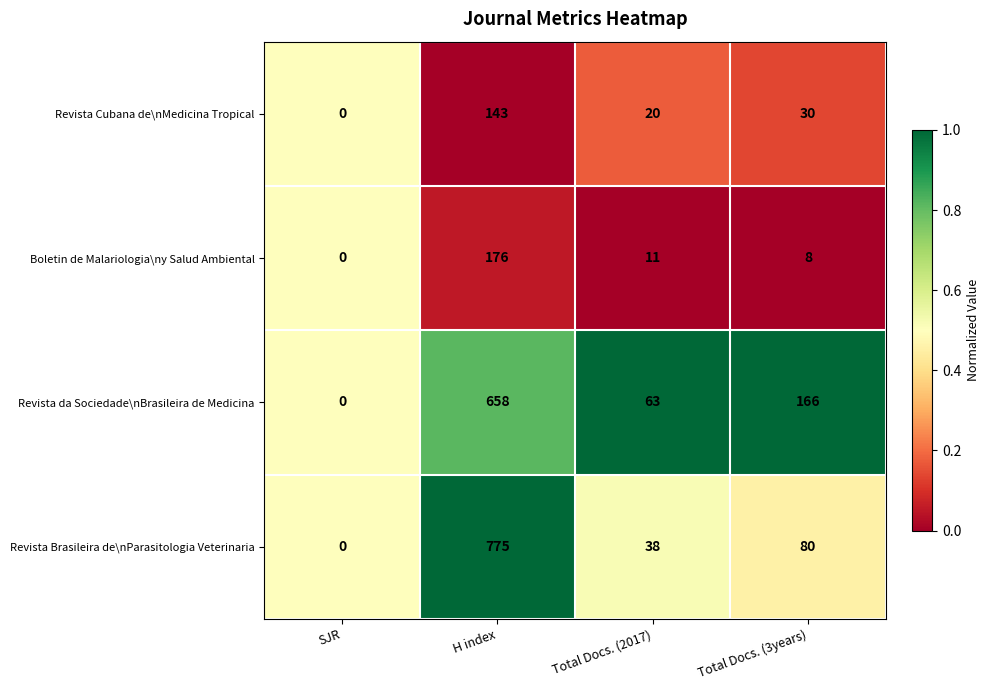

At which category does the chart reach its minimum across all series?

SJR